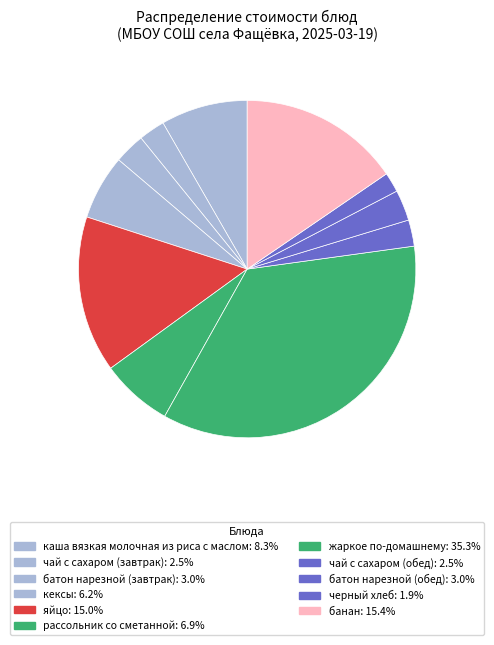

Which slice is the smallest?

черный хлеб